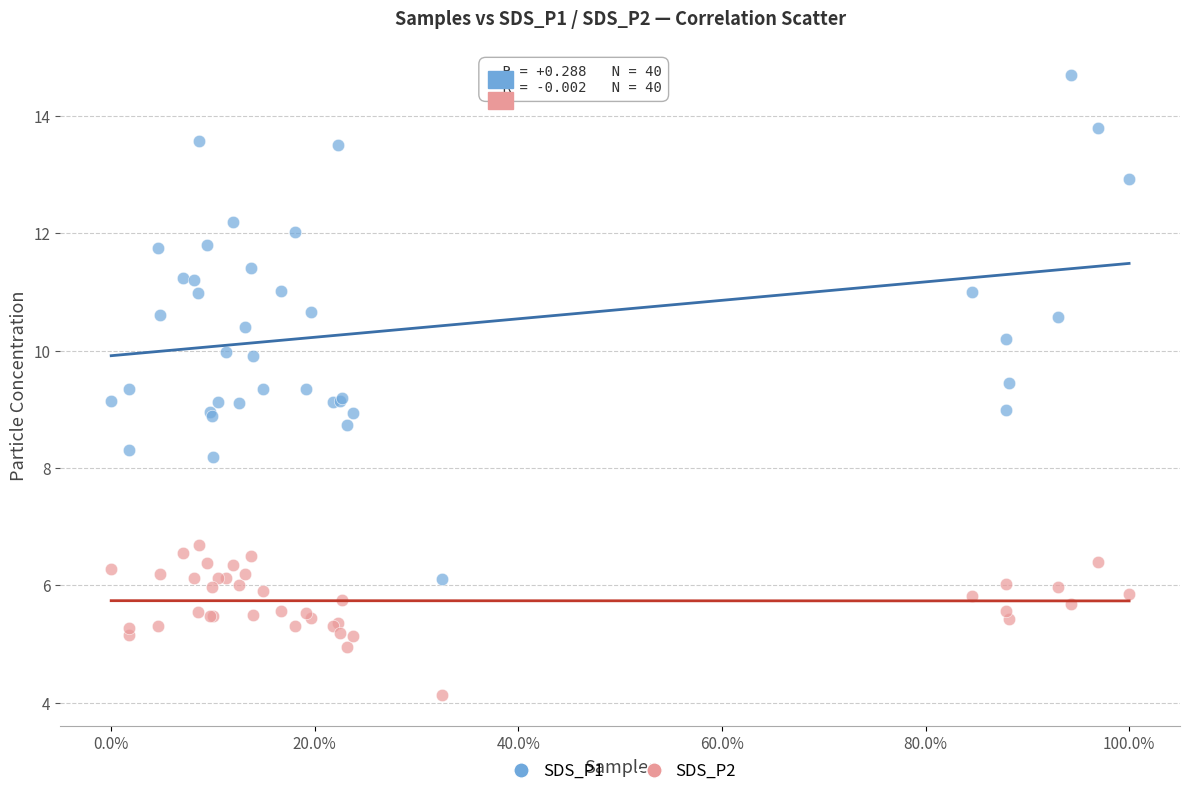

Which series reaches the maximum Y coordinate?

SDS_P1